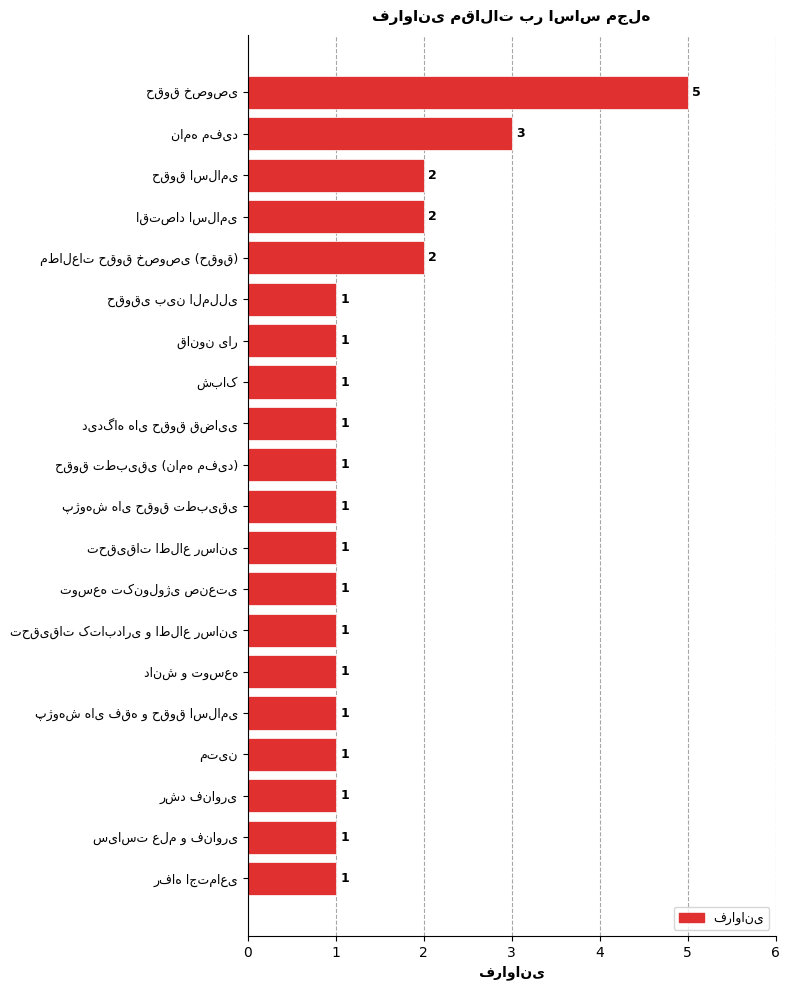

Reading bottom to top, list all the values displayed in this chart.

1	1	1	1	1	1	1	1	1	1	1	1	1	1	1	2	2	2	3	5